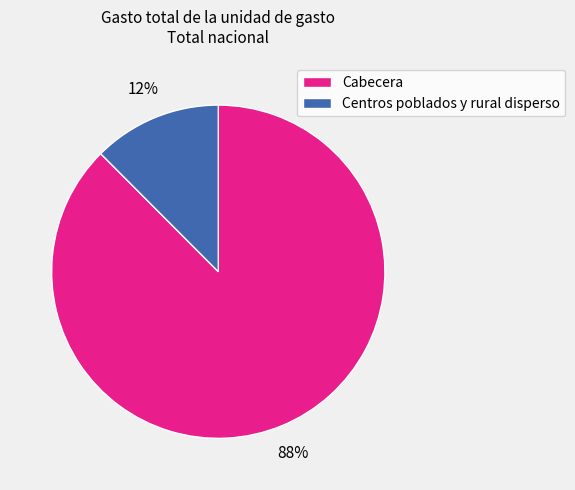

Is it true that Centros poblados y rural disperso is 12% of the pie?

True